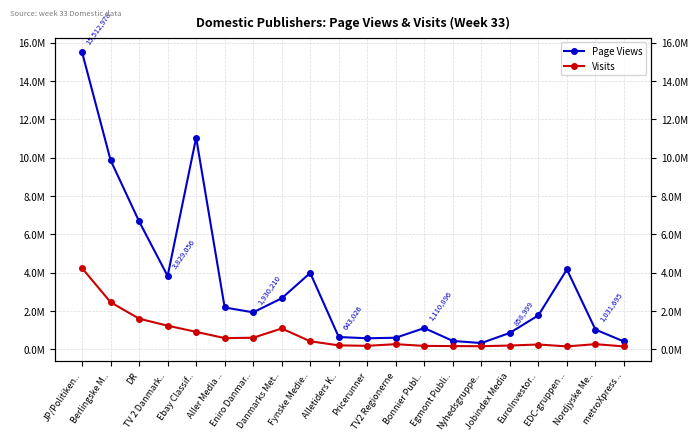

Rank the series by their maximum value, from lowest to highest.

Visits, Page Views